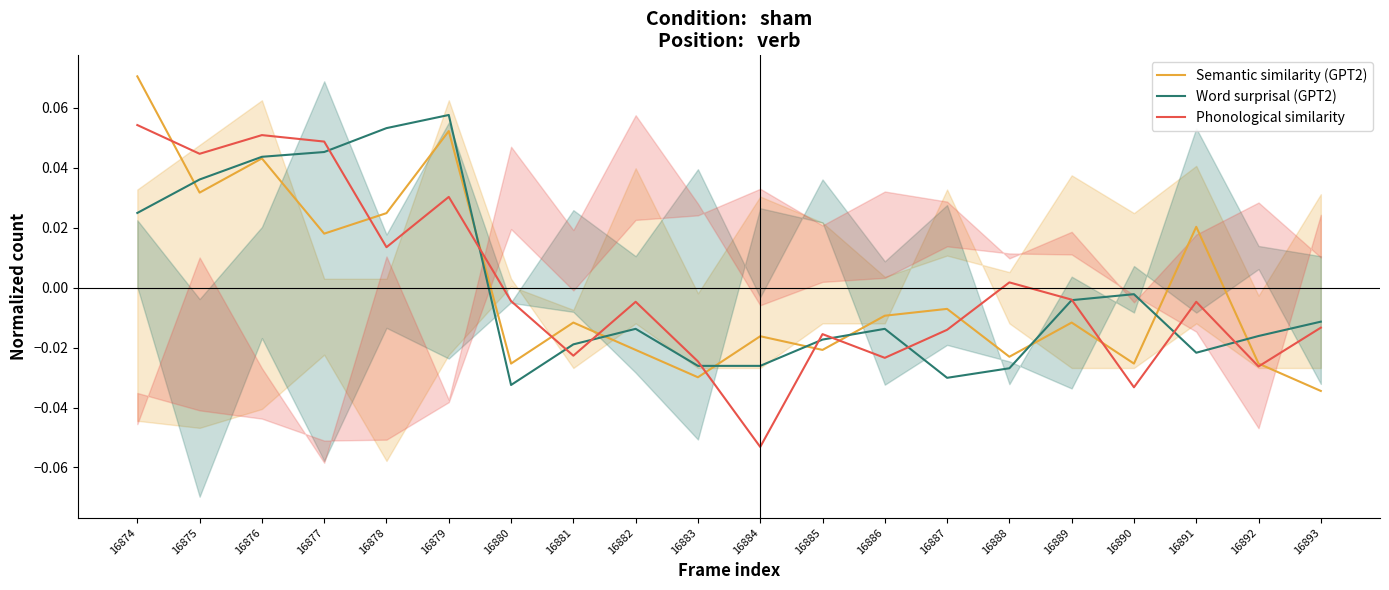

What is the total value across all series at 16883?

-0.1